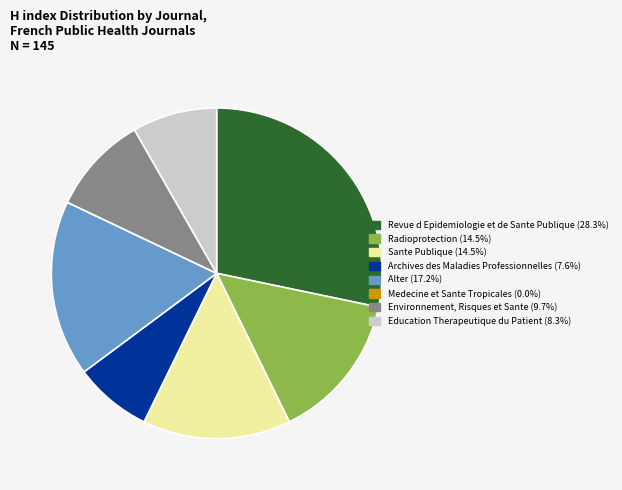

Does Environnement, Risques et Sante represent more than half of the total?

No